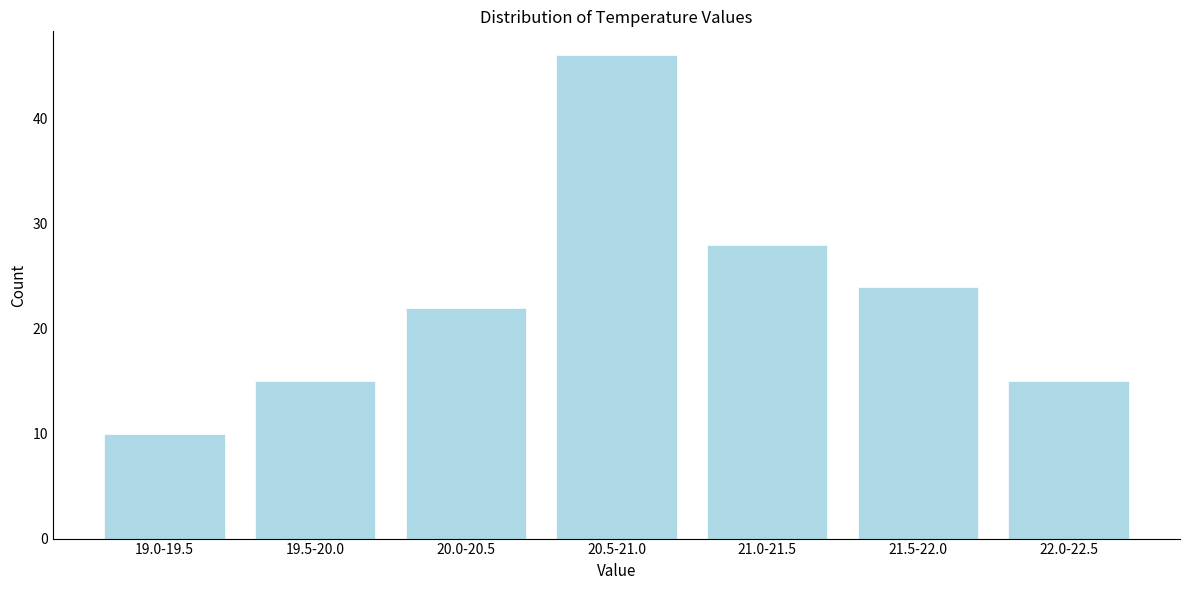

Reading left to right, what are all the values shown in this chart?

19.0-19.5=10	19.5-20.0=15	20.0-20.5=22	20.5-21.0=46	21.0-21.5=28	21.5-22.0=24	22.0-22.5=15